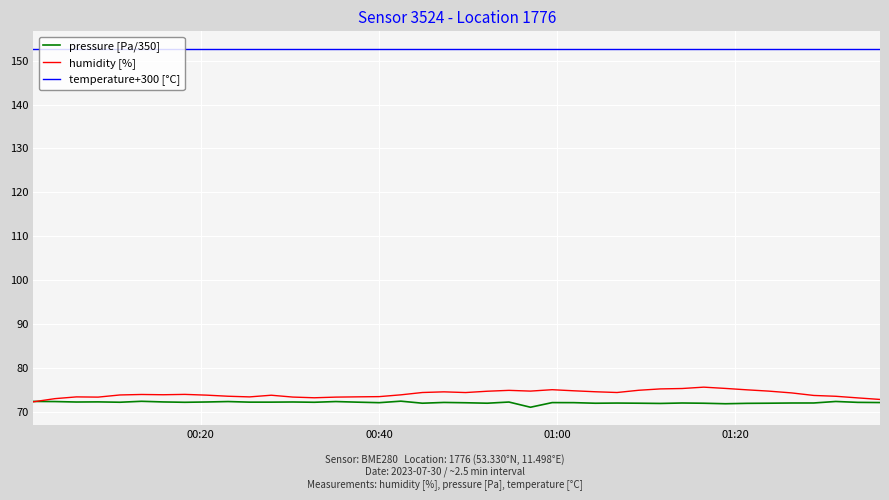

Count the number of data series in this chart.

3